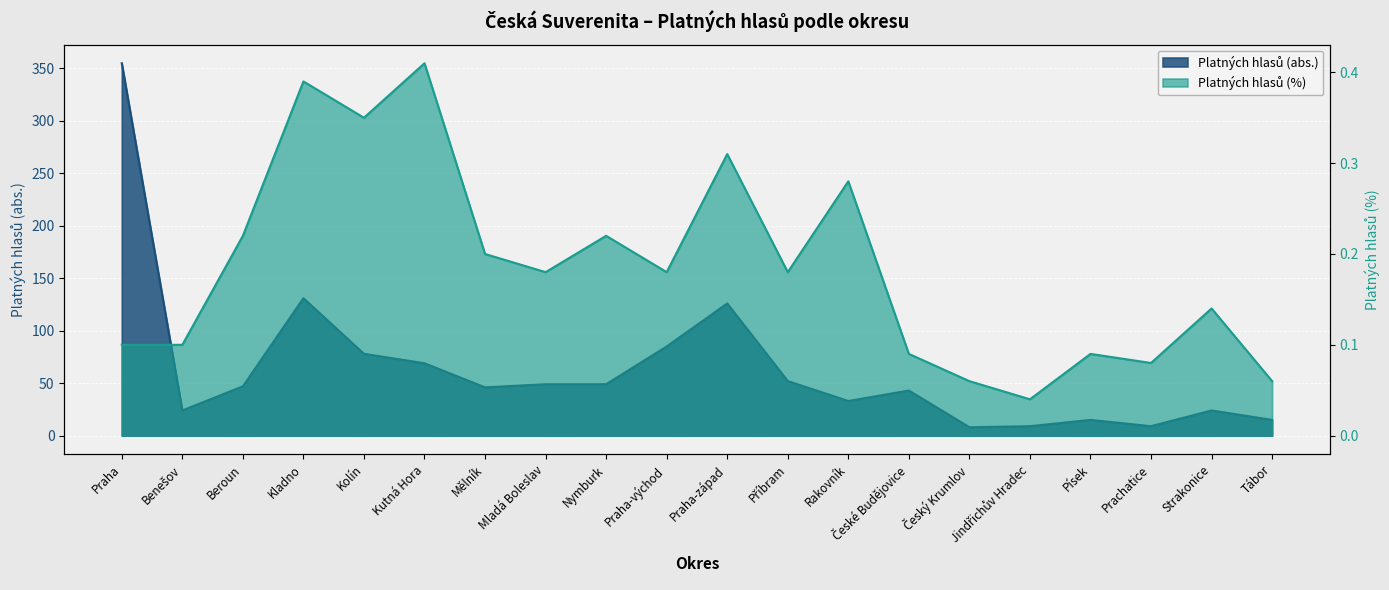

What is the difference between the % (left) values at Nymburk and Praha?

0.1